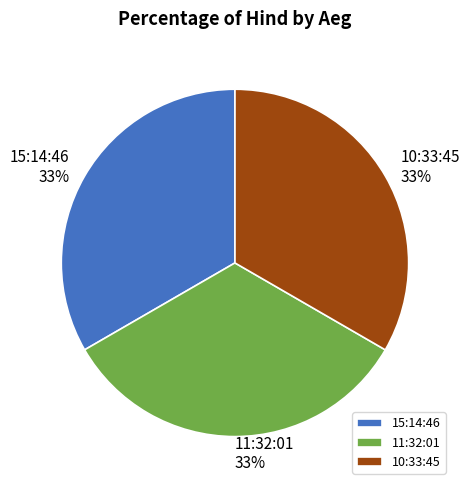

What percentage is the 11:32:01 slice, to the nearest percent?

33%